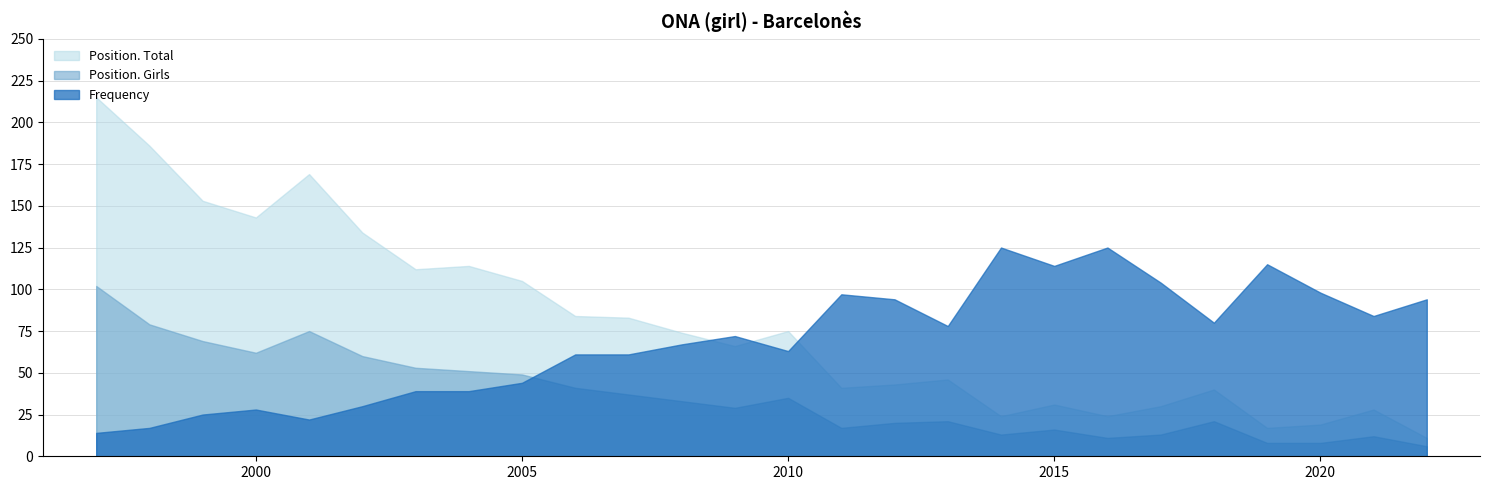

Reading left to right, transcribe all the data shown in this chart.

Frequency: 14	17	25	28	22	30	39	39	44	61	61	67	72	63	97	94	78	125	114	125	104	80	115	98	84	94
Position. Total: 215	186	153	143	169	134	112	114	105	84	83	74	66	75	41	43	46	24	31	24	30	40	17	19	28	11
Position. Girls: 102	79	69	62	75	60	53	51	49	41	37	33	29	35	17	20	21	13	16	11	13	21	8	8	12	6